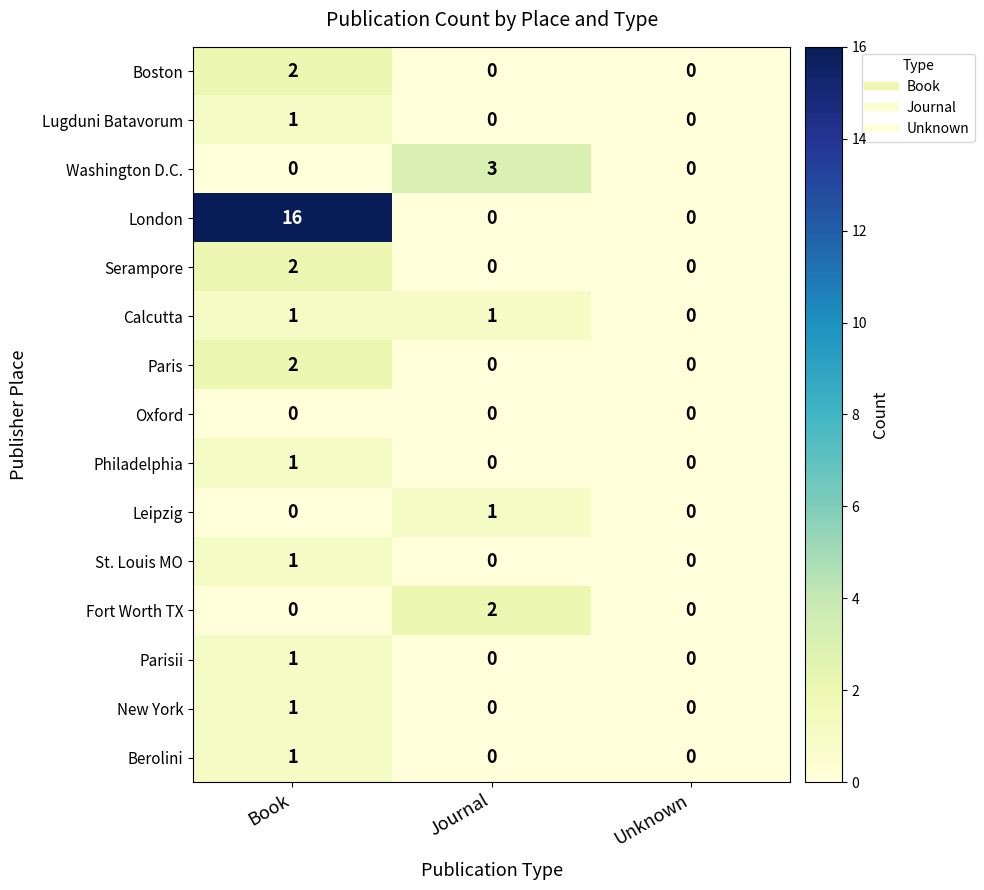

At which label does Leipzig reach its peak?

Journal